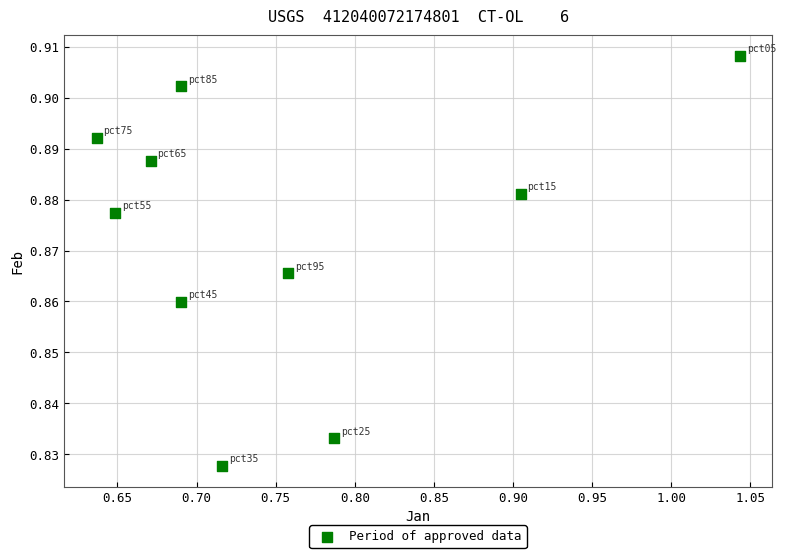

What is the range of X values (max minus min)?

0.4